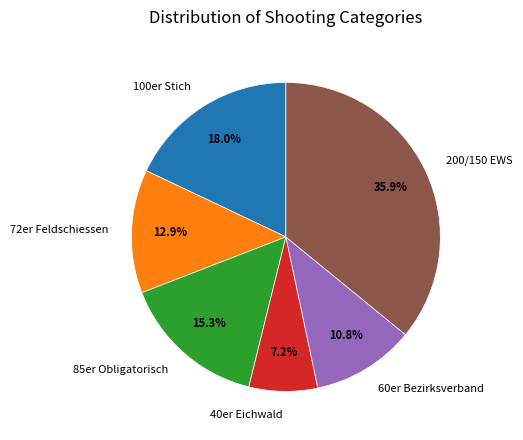

Approximately how many times larger is the value at 85er Obligatorisch compared to 200/150 EWS?

0.4